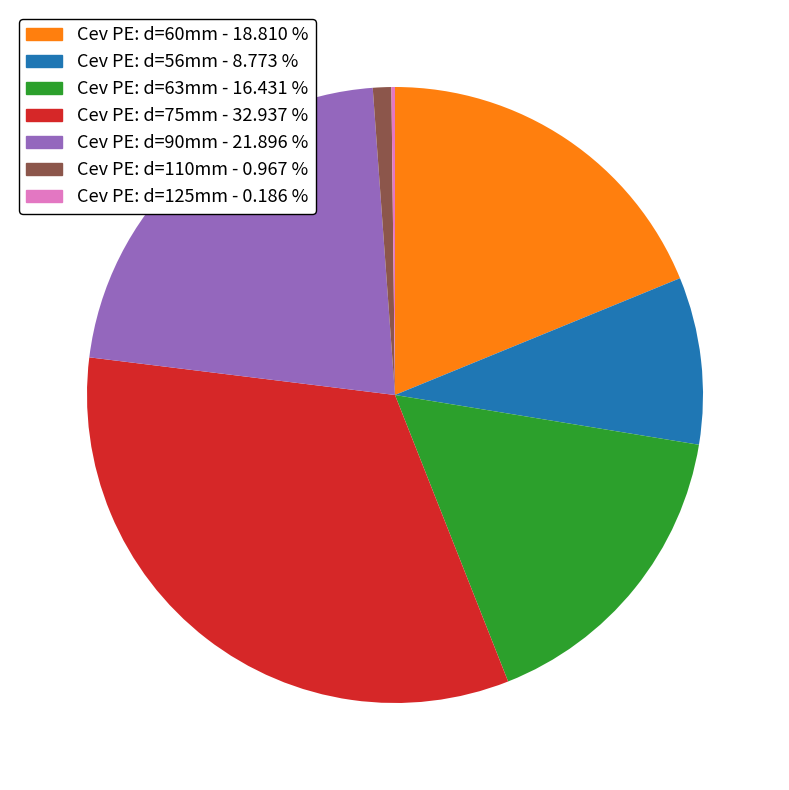

Which has a higher value, Cev PE: d=110mm - 0.967 % or Cev PE: d=56mm - 8.773 %?

Cev PE: d=56mm - 8.773 %